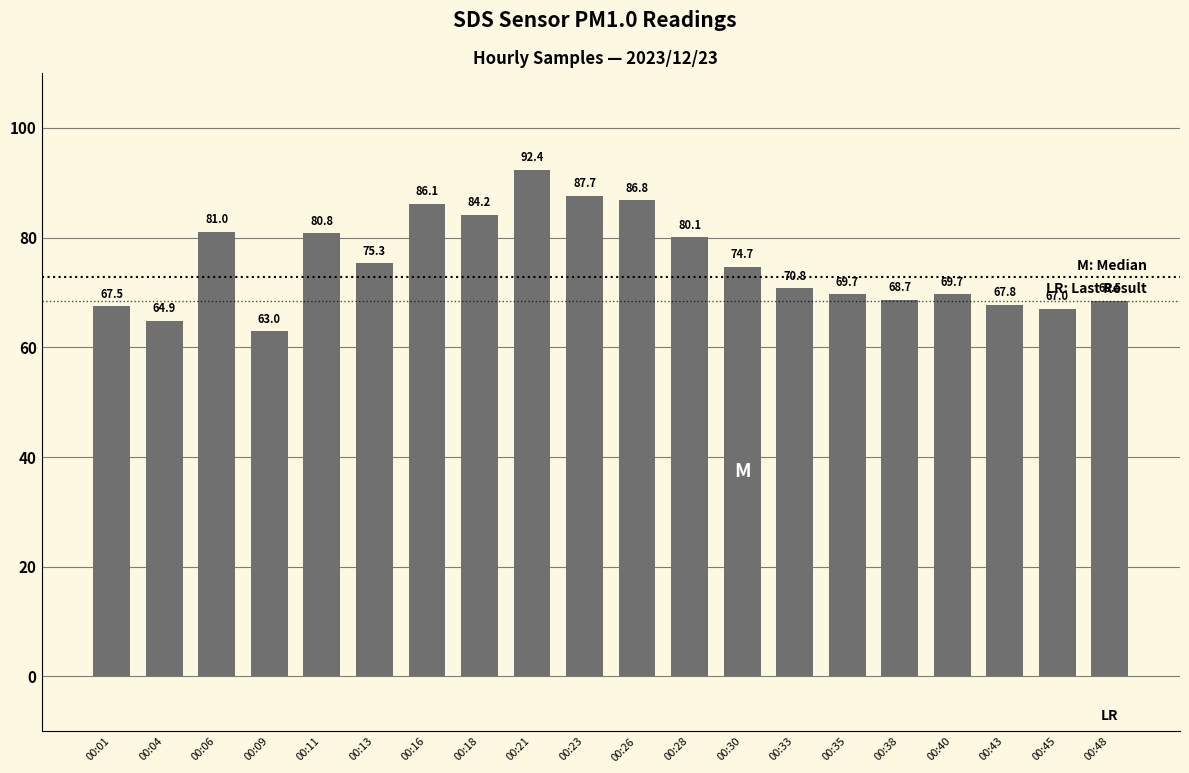

What is the difference between the values at 00:11 and 00:28?

0.7